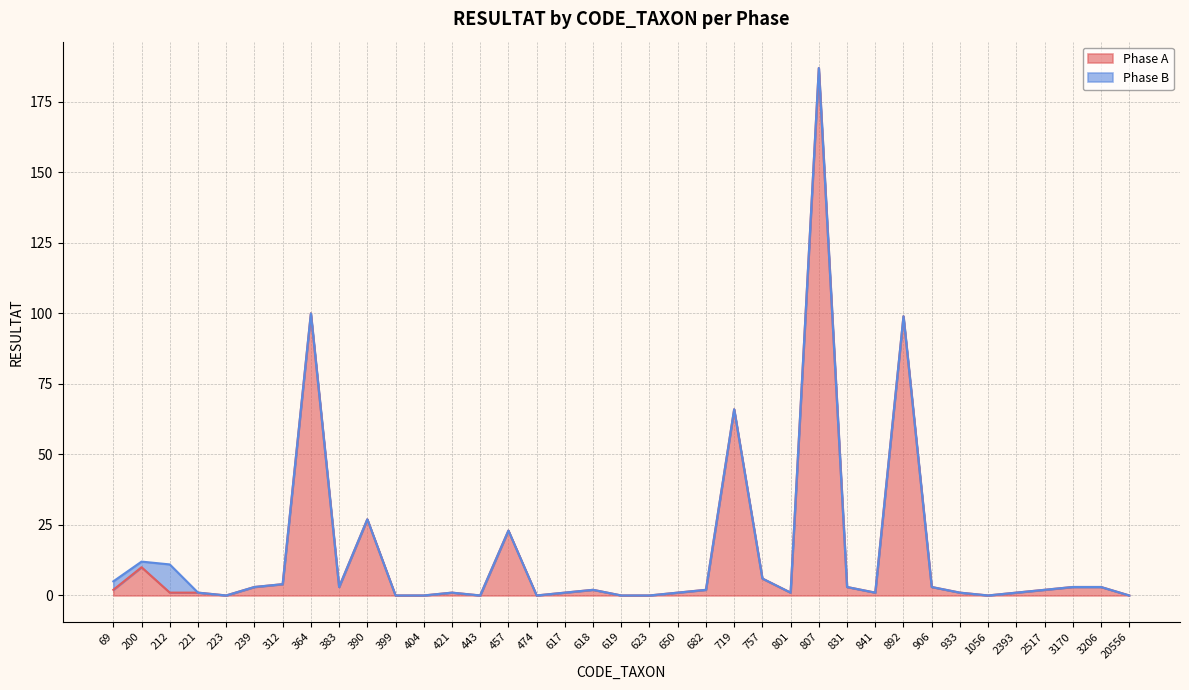

Between 399 and 221, which is larger?

221